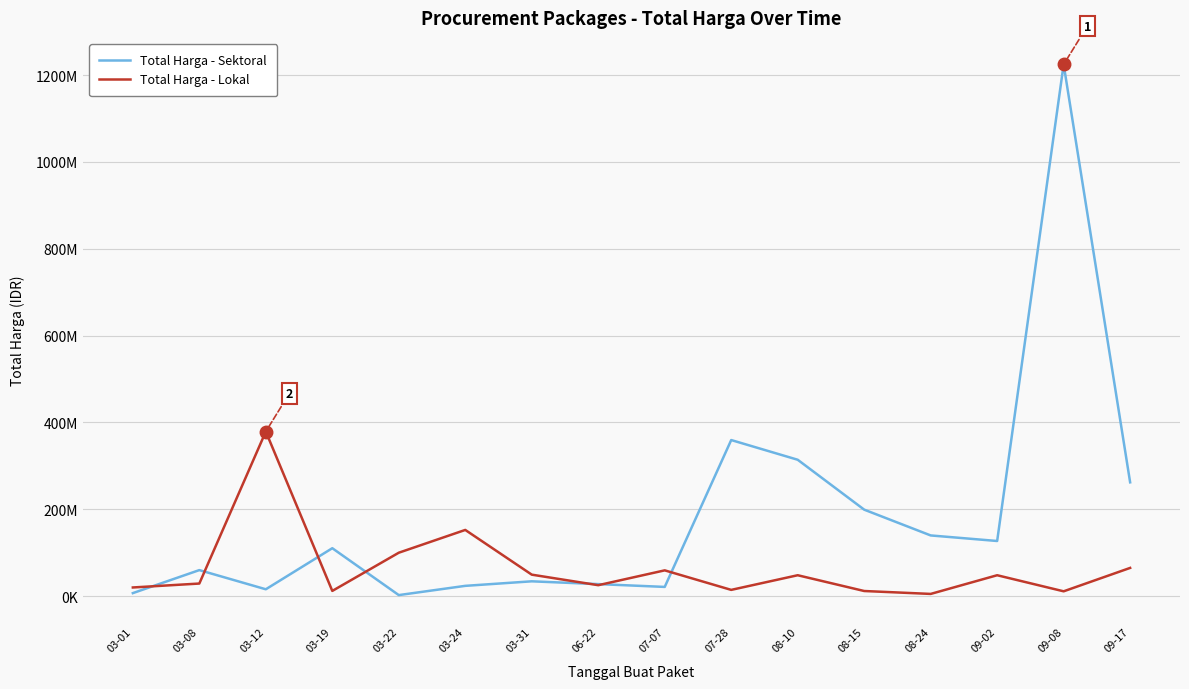

What are all the series names shown in the legend?

Total Harga - Sektoral, Total Harga - Lokal